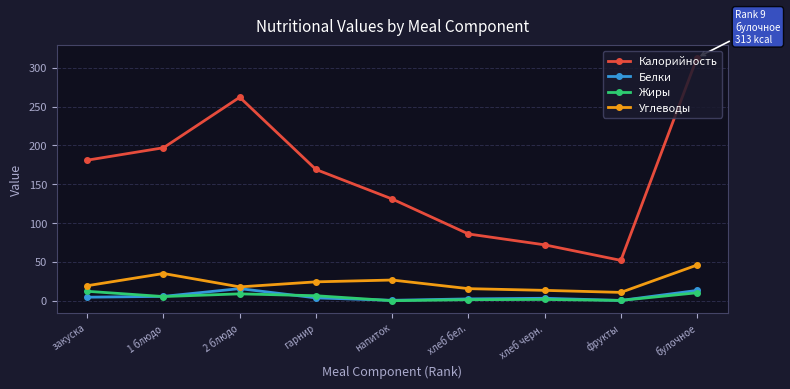

Rank the categories by Калорийность value from lowest to highest.

фрукты, хлеб черн., хлеб бел., напиток, гарнир, закуска, 1 блюдо, 2 блюдо, булочное